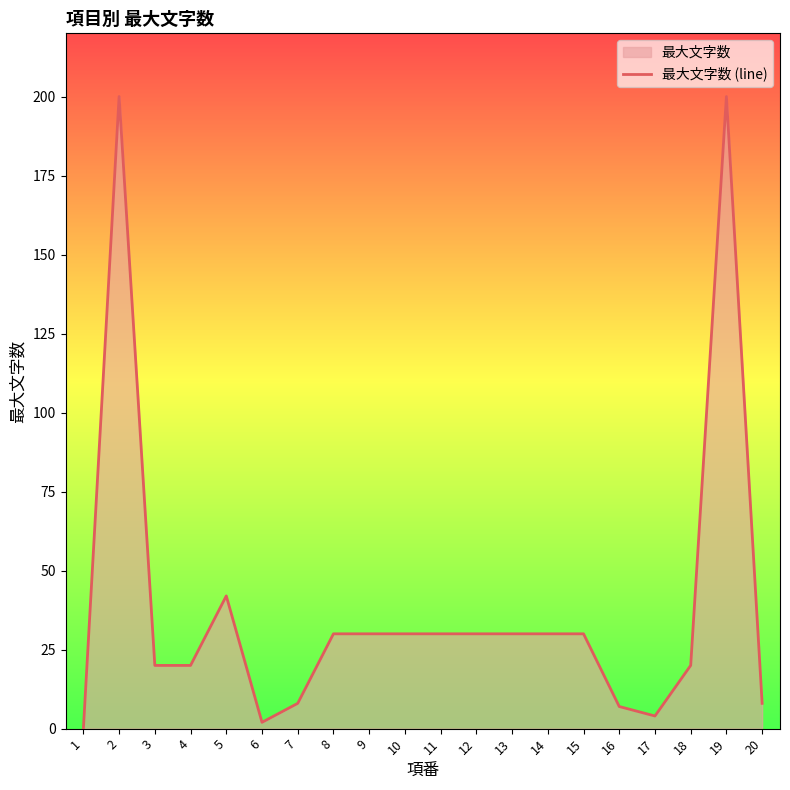

What is the ratio of the value at 5 to the value at 19?

0.2